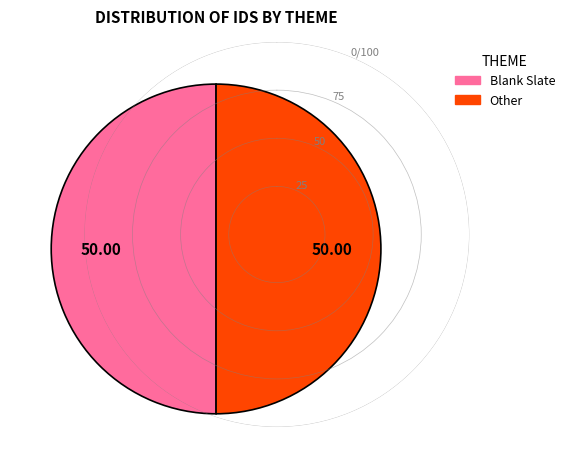

Combined, do Blank Slate and Other account for over 50%?

Yes